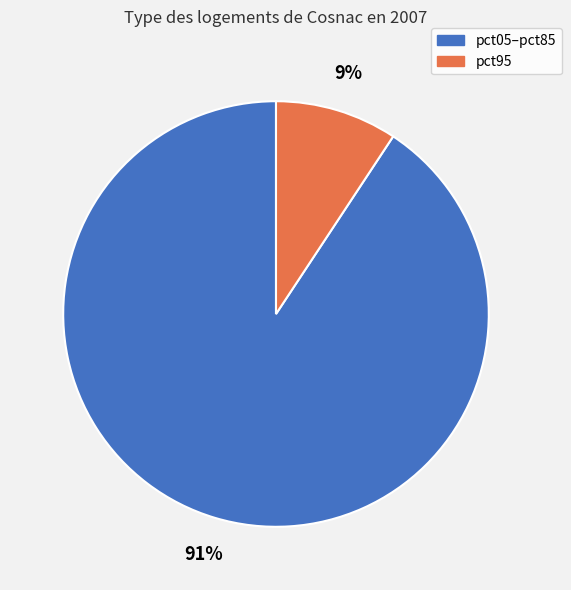

Is there any slice that represents more than half of the pie?

Yes